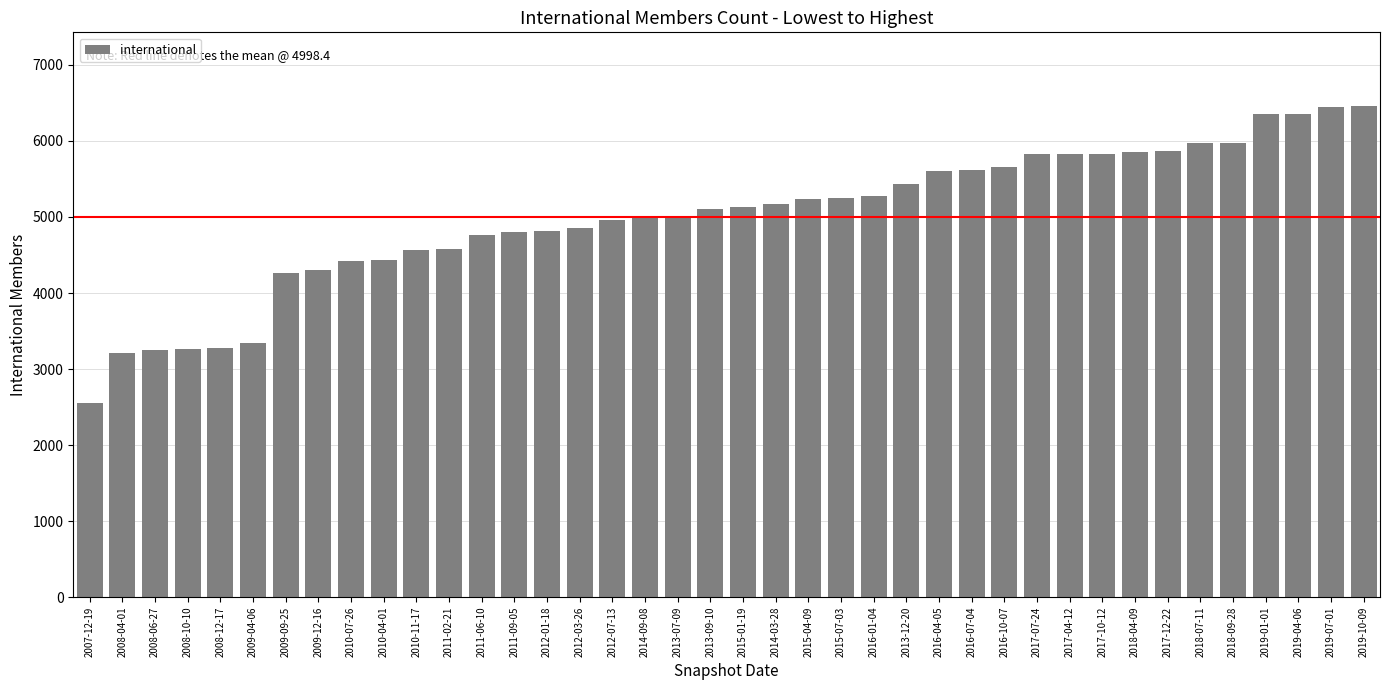

What position from the right is 2015-01-19?

20